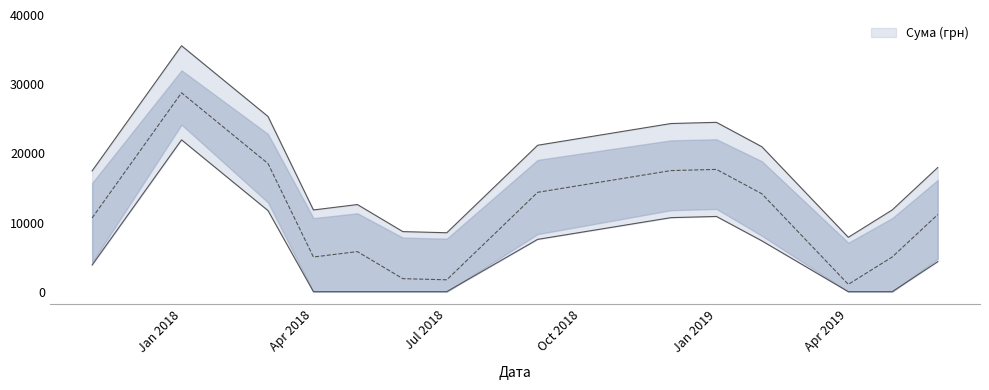

Between 38 and 3, which is larger?

38